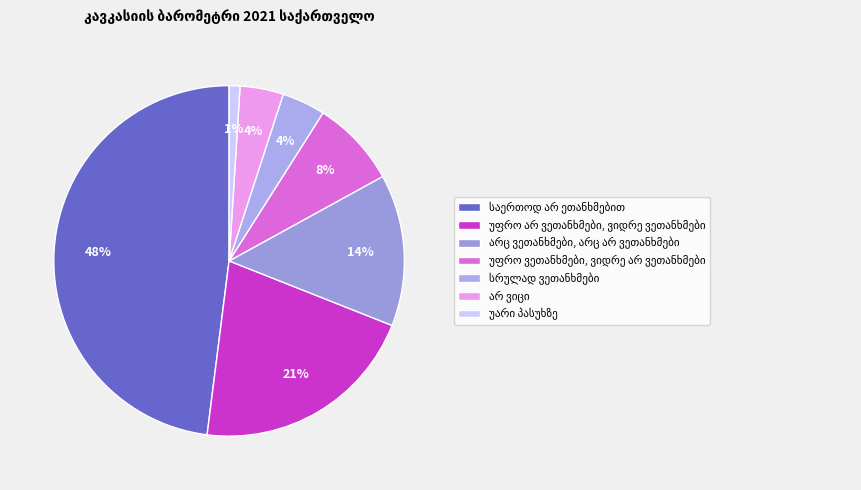

Count the number of slices in the pie.

7